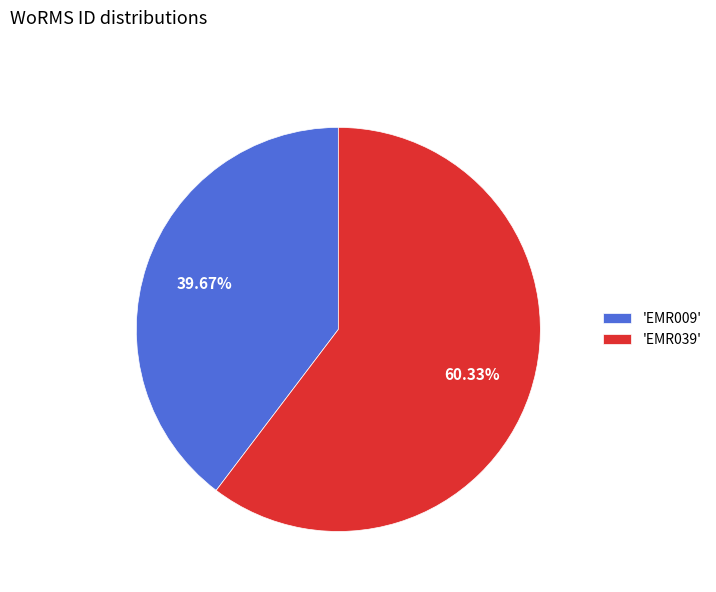

Which category accounts for the majority?

'EMR039'